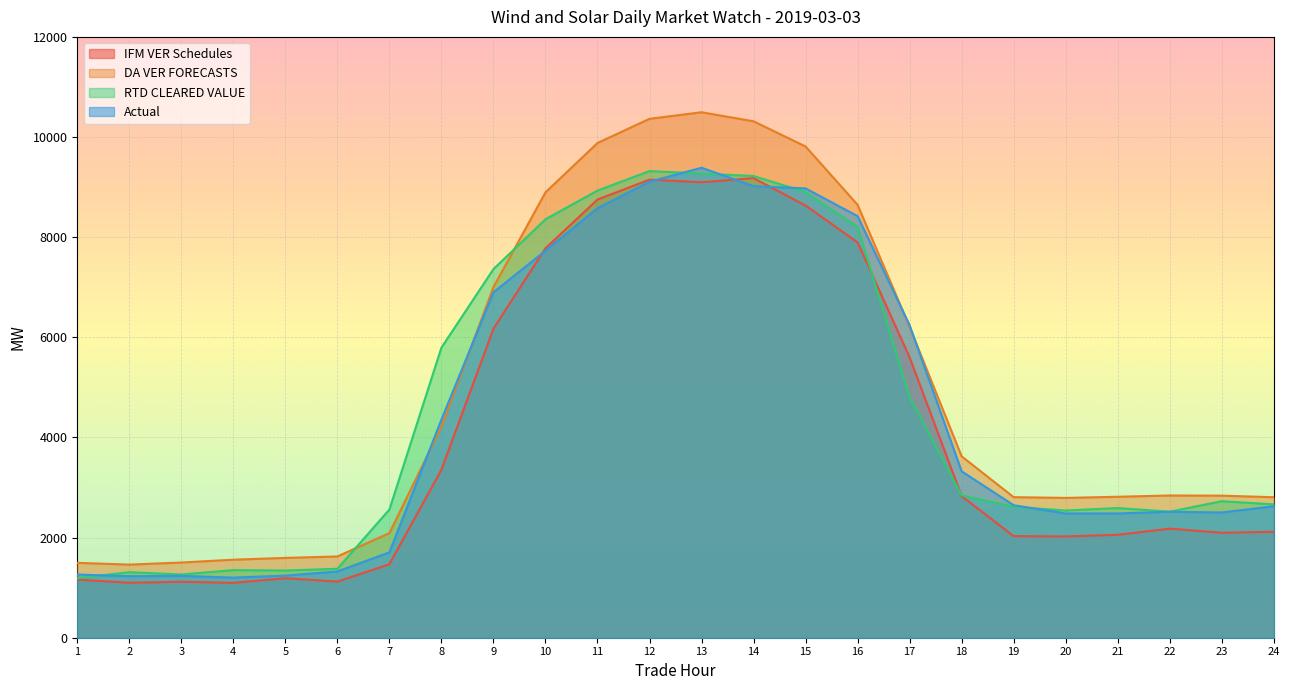

Reading left to right, extract all data points from this chart.

IFM VER Schedules: 1160.3	1098.0	1117.3	1096.0	1187.8	1121.2	1467.7	3355.1	6170.5	7778.5	8751.1	9149.2	9096.5	9179.4	8631.4	7894.9	5600.0	2828.2	2029.3	2023.5	2054.9	2178.4	2096.6	2115.6
DA VER FORECASTS: 1495.3	1460.2	1502.0	1558.4	1594.0	1623.2	2090.7	4211.8	7004.0	8895.1	9881.0	10363.8	10494.7	10314.0	9810.9	8646.3	6210.1	3622.9	2807.2	2792.6	2815.3	2840.6	2837.2	2806.0
RTD CLEARED VALUE: 1190.5	1308.9	1263.0	1350.1	1342.4	1377.1	2560.4	5794.1	7362.4	8356.8	8930.4	9319.7	9270.6	9221.4	8900.8	8205.4	4803.8	2843.4	2615.5	2540.3	2589.8	2517.3	2726.1	2663.6
Actual: 1262.3	1228.6	1235.3	1200.4	1240.4	1323.7	1705.1	4356.5	6899.2	7730.2	8580.6	9106.9	9386.7	9019.9	8974.1	8420.0	6241.2	3323.5	2646.4	2481.8	2481.9	2515.6	2501.8	2626.1